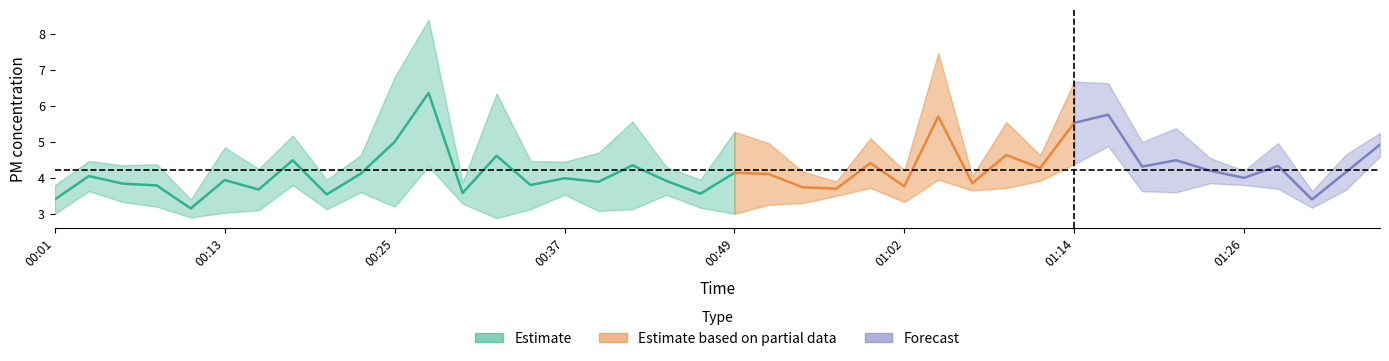

True or false: SDS_P1 and SDS_P2 cross at least once.

False